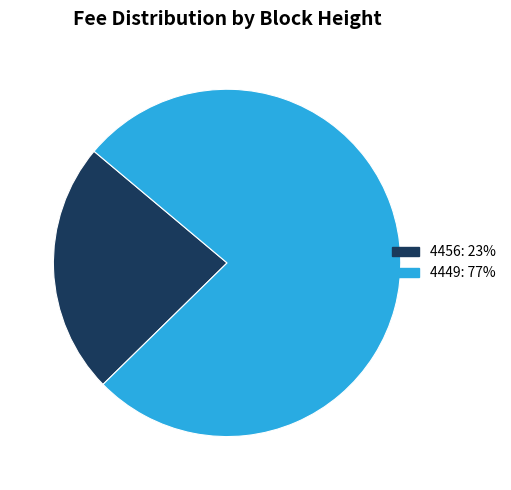

Between 4449: 77% and 4456: 23%, which is larger?

4449: 77%